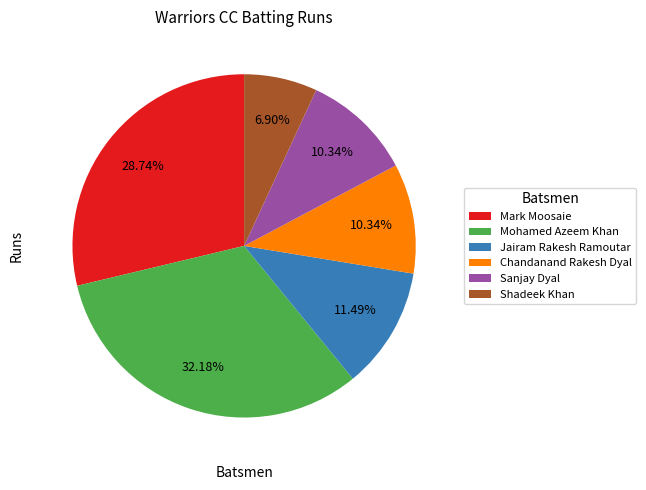

How many slices are in this pie chart?

6